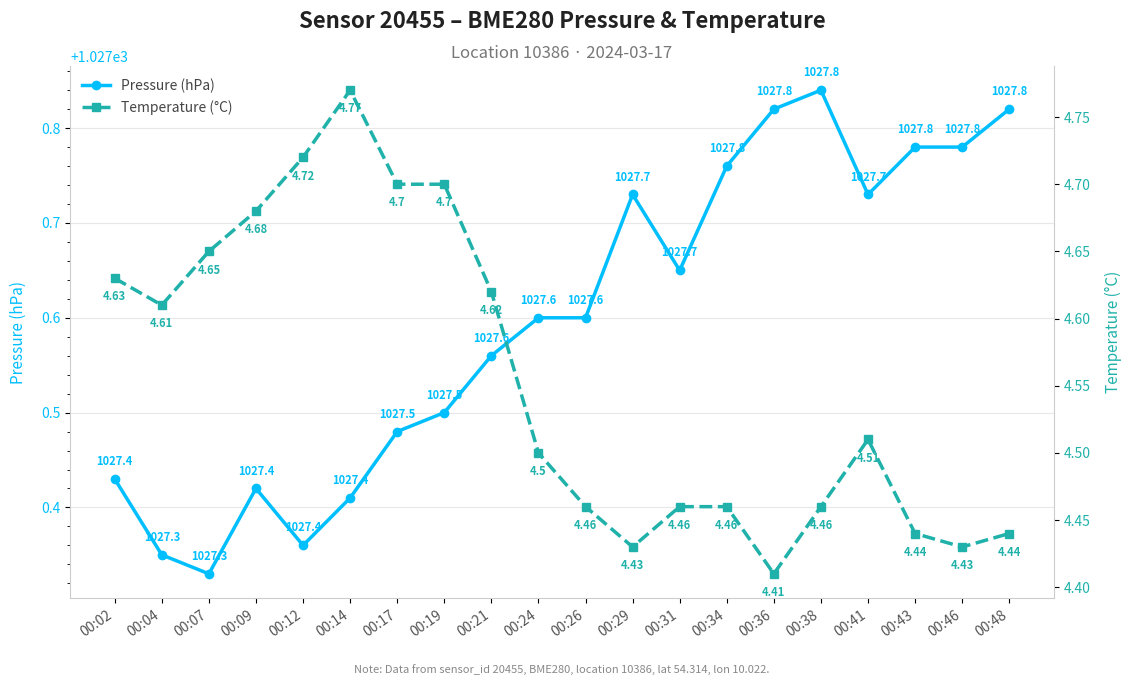

What is the average value of the Temperature (°C) series?

4.6